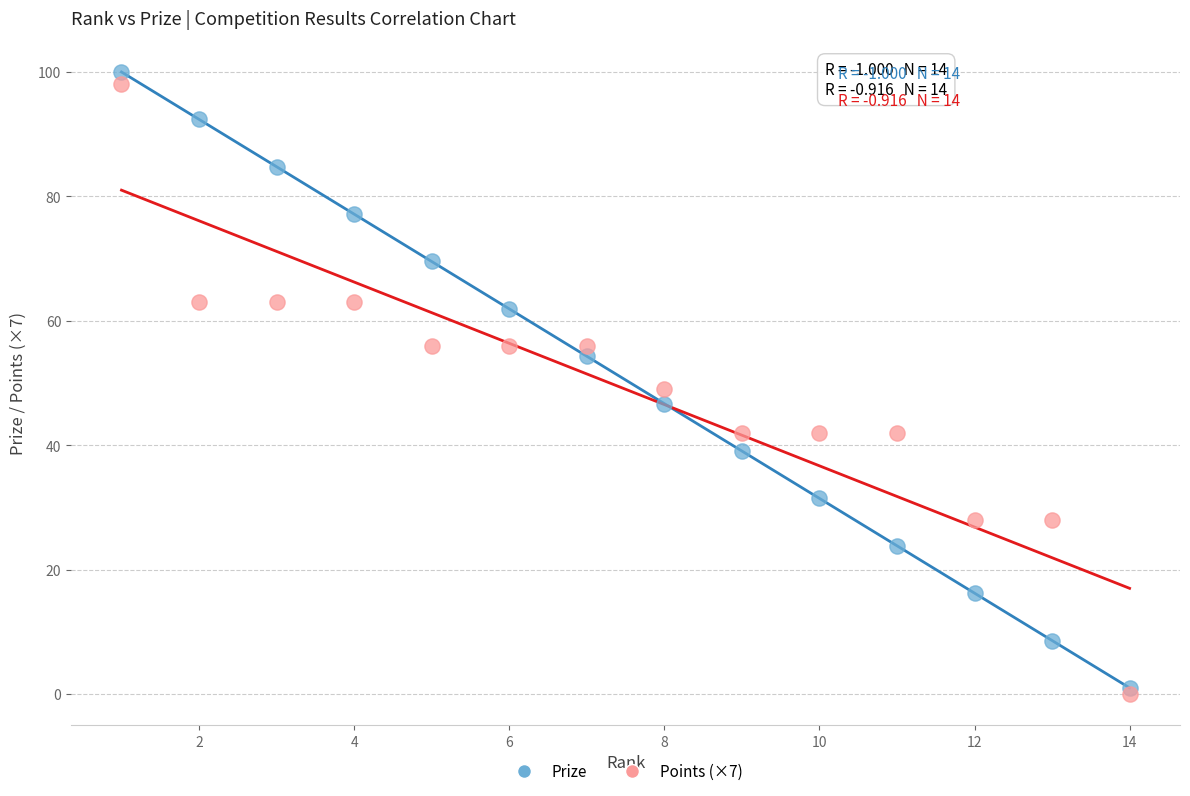

Which series contains the lowest Y value?

Points (×7)